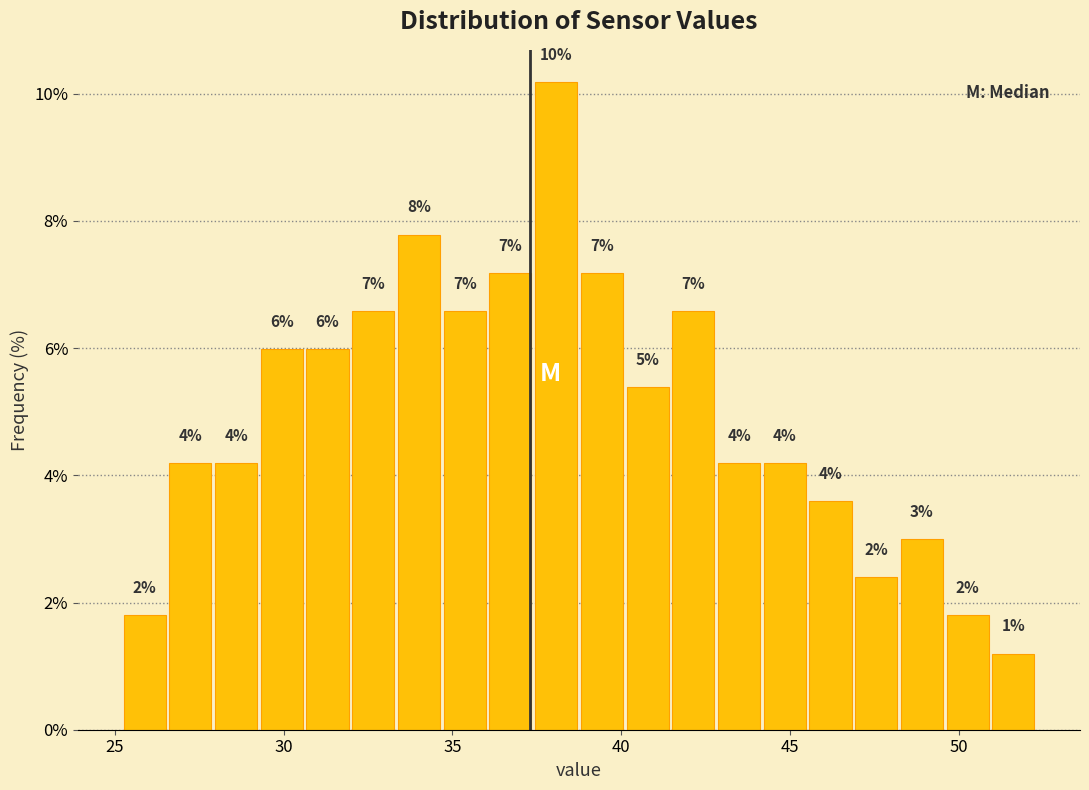

Read against the x-axis, roughly where is the centre of the tallest bar?

38.0